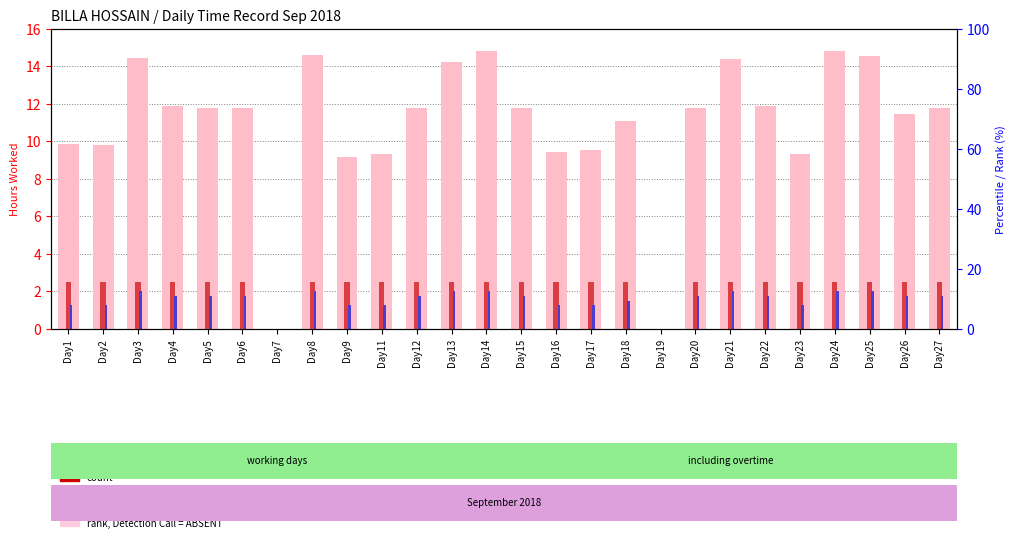

Is it true that value (hours worked) equals 2.7 at Day22?

False